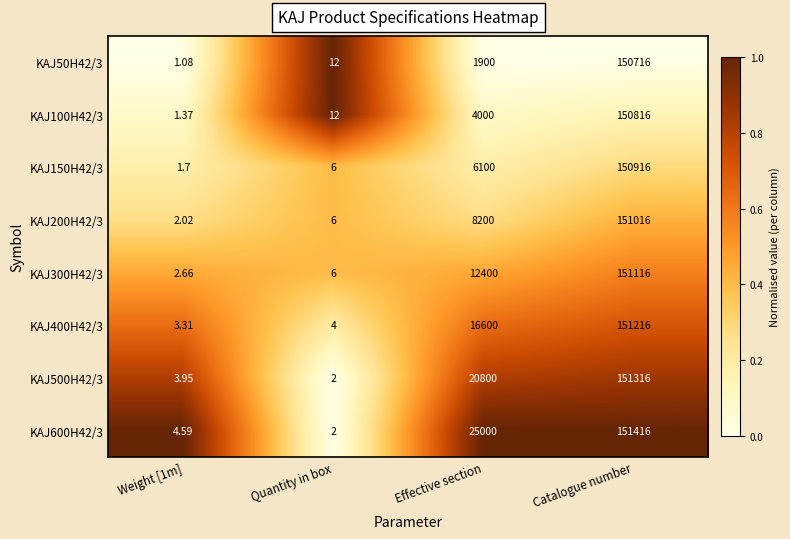

At which category does the chart reach its peak across all series?

Catalogue number